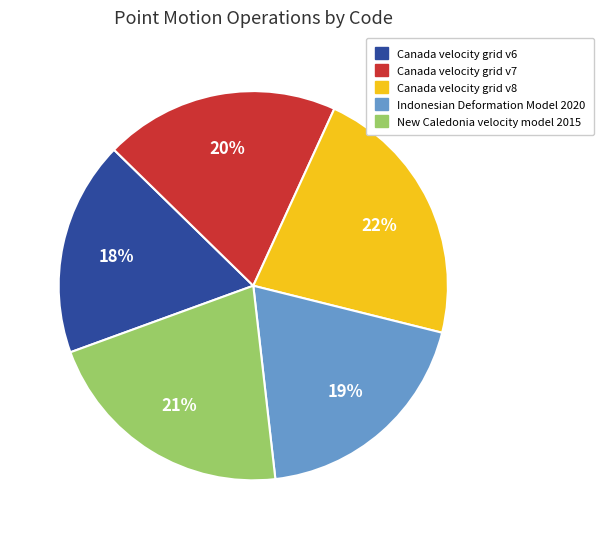

Which category has the smallest portion of the pie?

Canada velocity grid v6